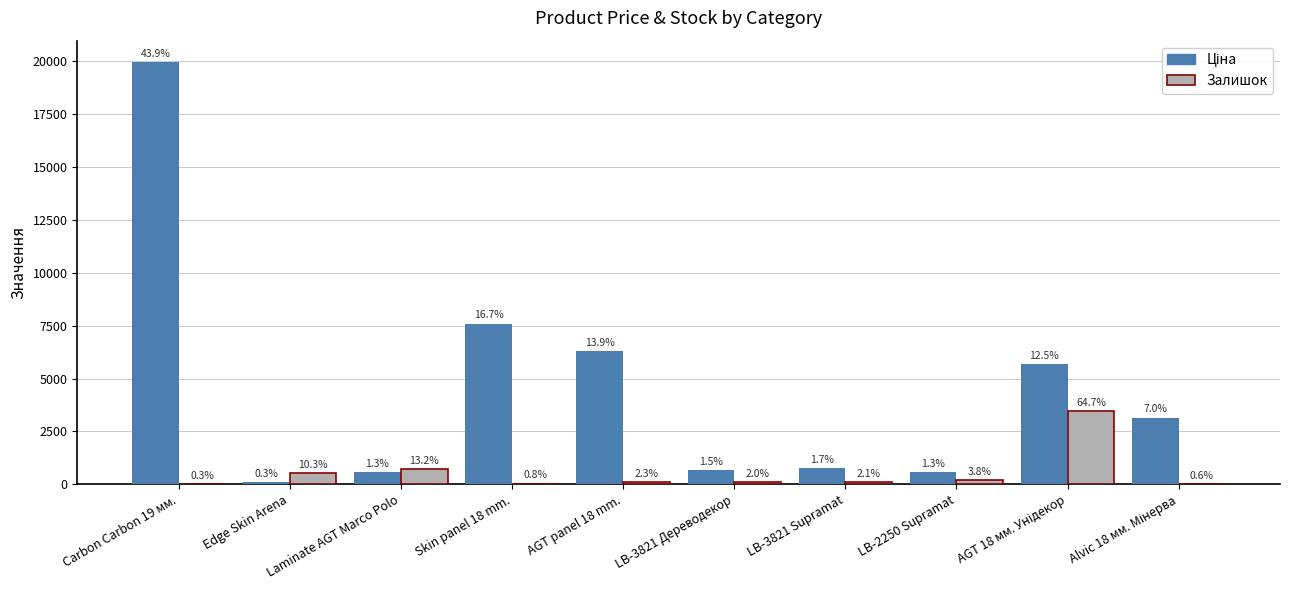

At which label is Ціна closest to 10039?

Skin panel 18 mm.